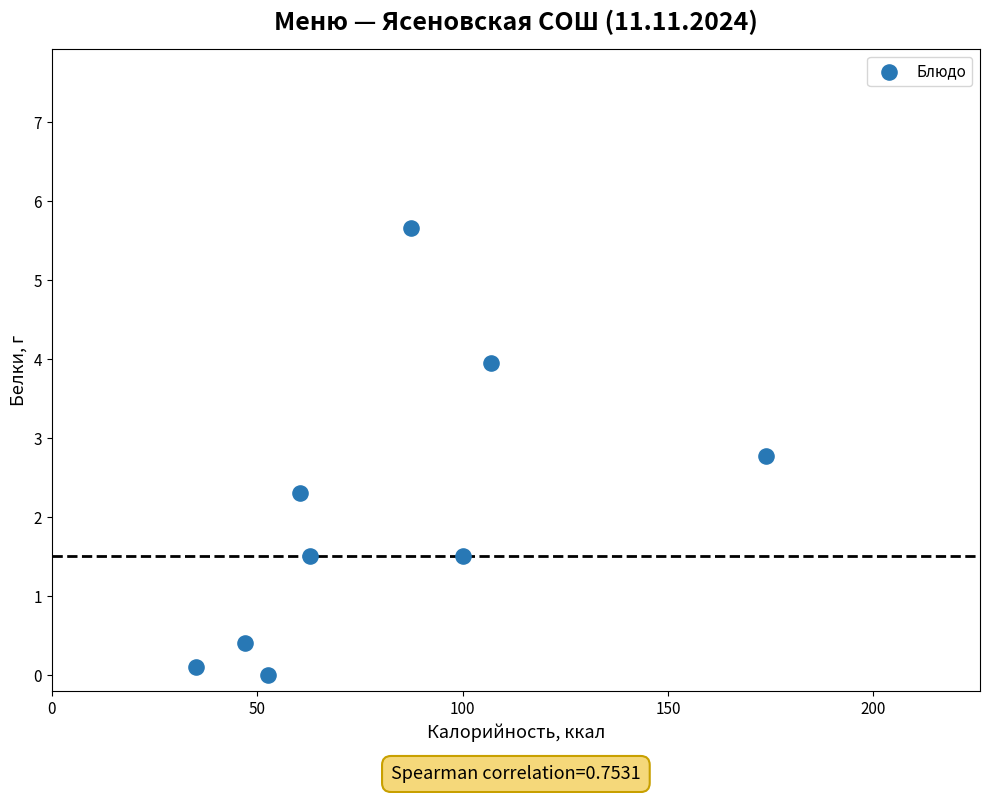

What is the range of Y values (max minus min)?

5.7